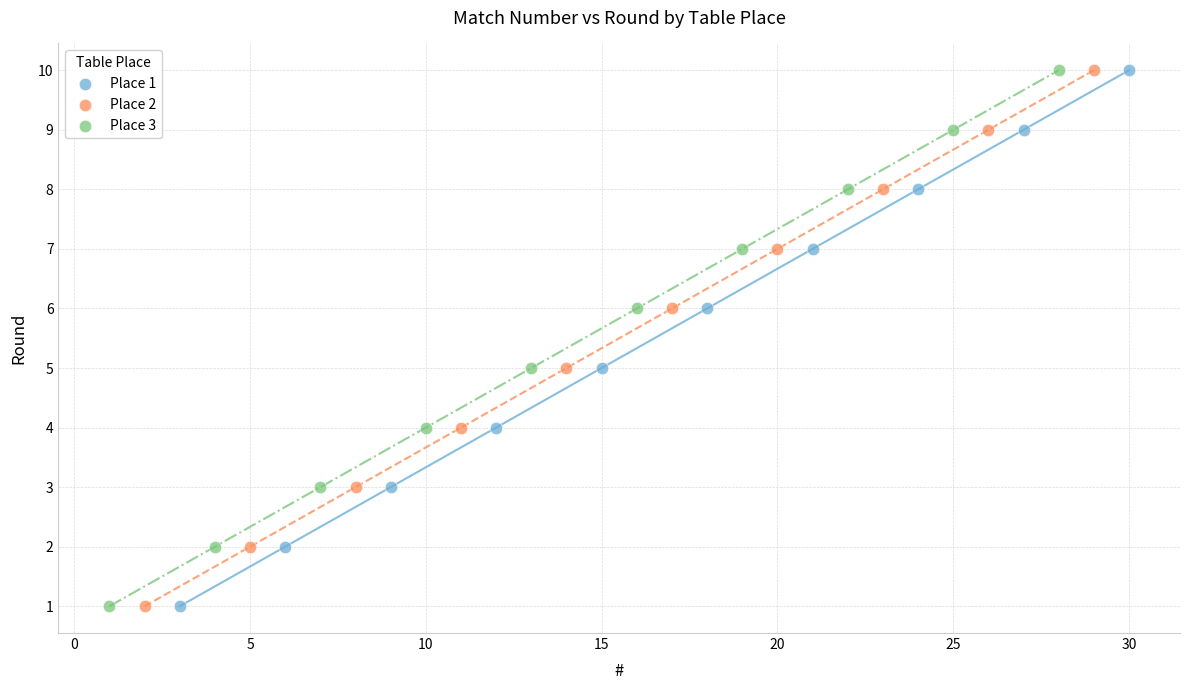

What are all the series names shown in the legend?

Place 1, Place 2, Place 3